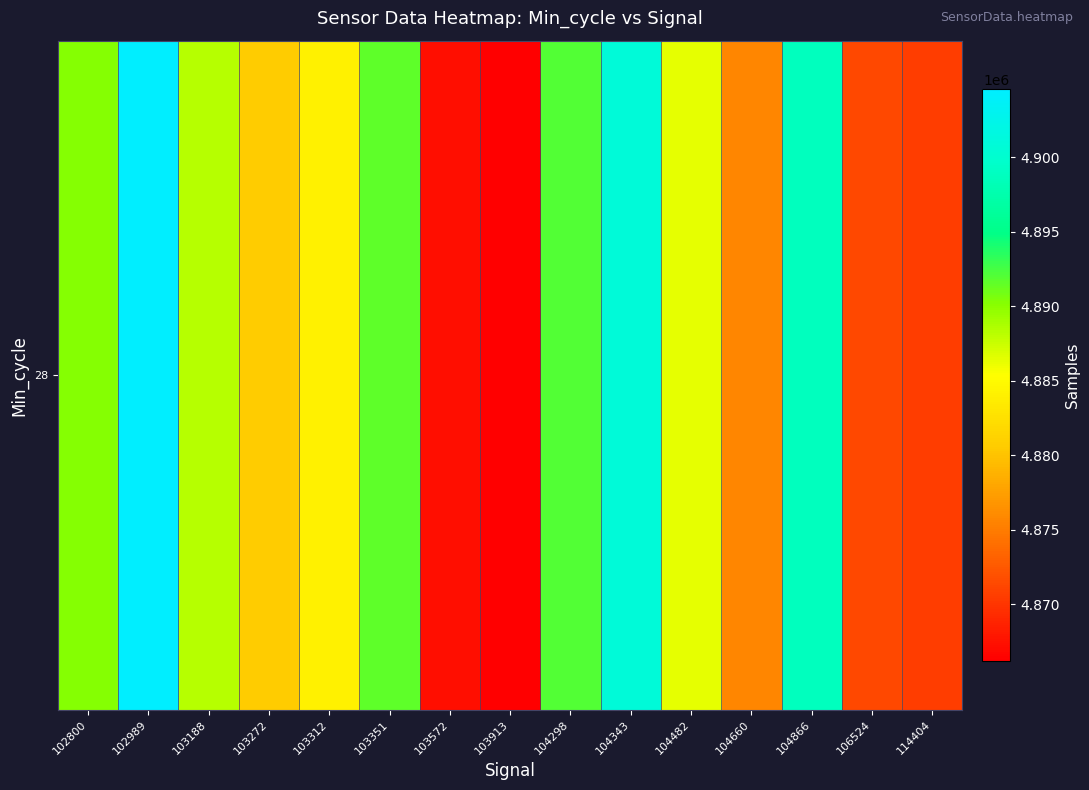

What is the change in value from 103572 to 104482?

+18948